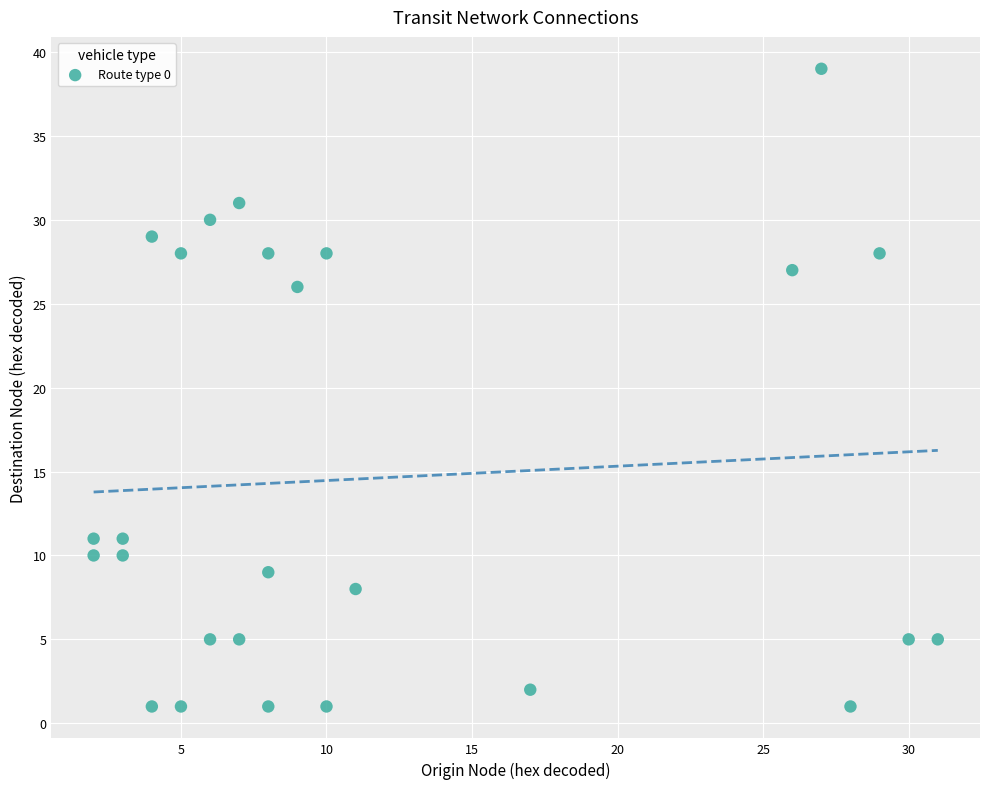

What is the range of Y values (max minus min)?

38